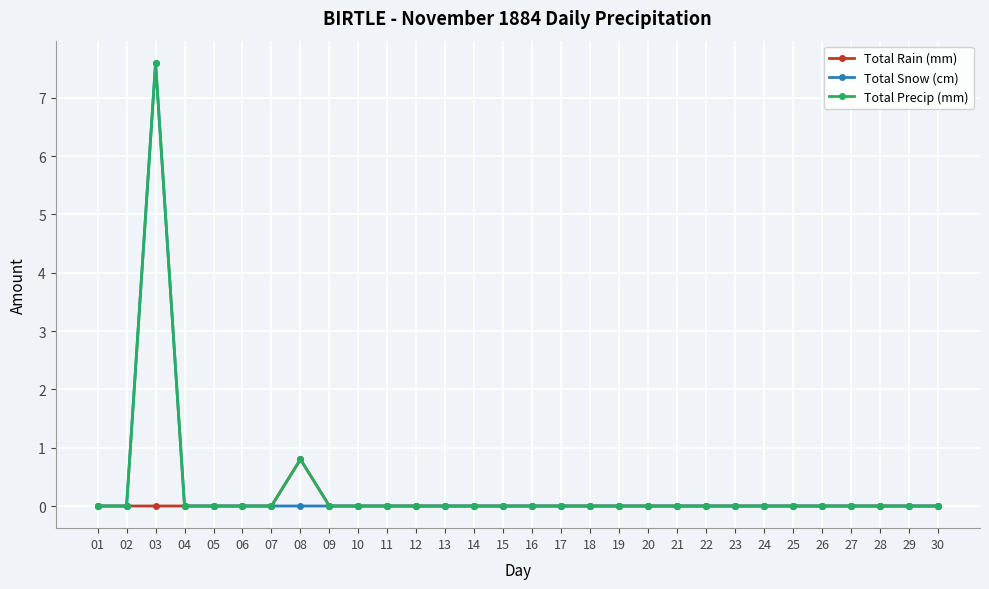

Which category has the highest value in the Total Precip (mm) series?

03